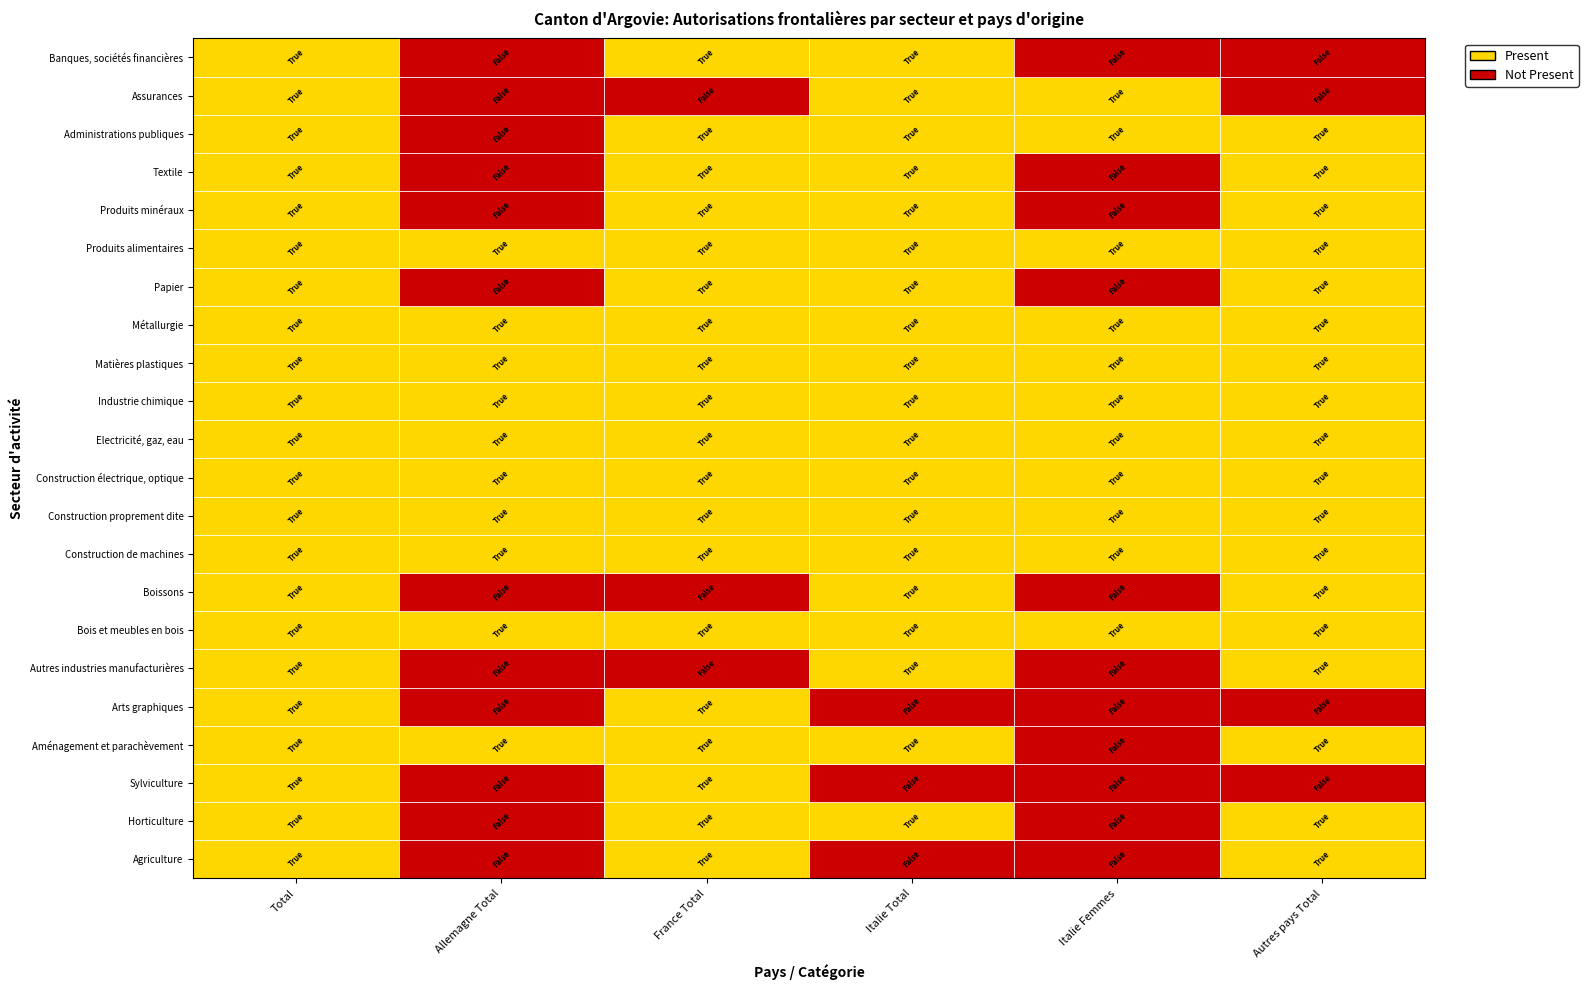

Reading left to right, what are all the values shown in this chart?

Agriculture: 14	0	11	0	0	5
Horticulture: 37	0	6	3	0	6
Sylviculture: 3	0	1	0	0	0
Aménagement et parachèvement: 469	5	37	42	0	37
Arts graphiques: 35	0	5	0	0	0
Autres industries manufacturières: 31	0	0	1	0	1
Bois et meubles en bois: 362	7	16	9	1	20
Boissons: 51	0	0	3	0	4
Construction de machines: 464	3	113	19	2	14
Construction proprement dite: 536	4	52	24	1	64
Construction électrique, optique: 1048	10	120	35	3	56
Electricité, gaz, eau: 757	1	20	5	1	4
Industrie chimique: 2340	3	612	107	12	84
Matières plastiques: 190	2	9	12	2	15
Métallurgie: 399	8	116	36	1	68
Papier: 43	0	32	9	0	1
Produits alimentaires: 84	1	72	5	2	10
Produits minéraux: 160	0	22	16	0	9
Textile: 27	0	2	1	0	3
Administrations publiques: 133	0	3	3	2	2
Assurances: 19	0	0	3	2	0
Banques, sociétés financières: 45	0	2	1	0	0